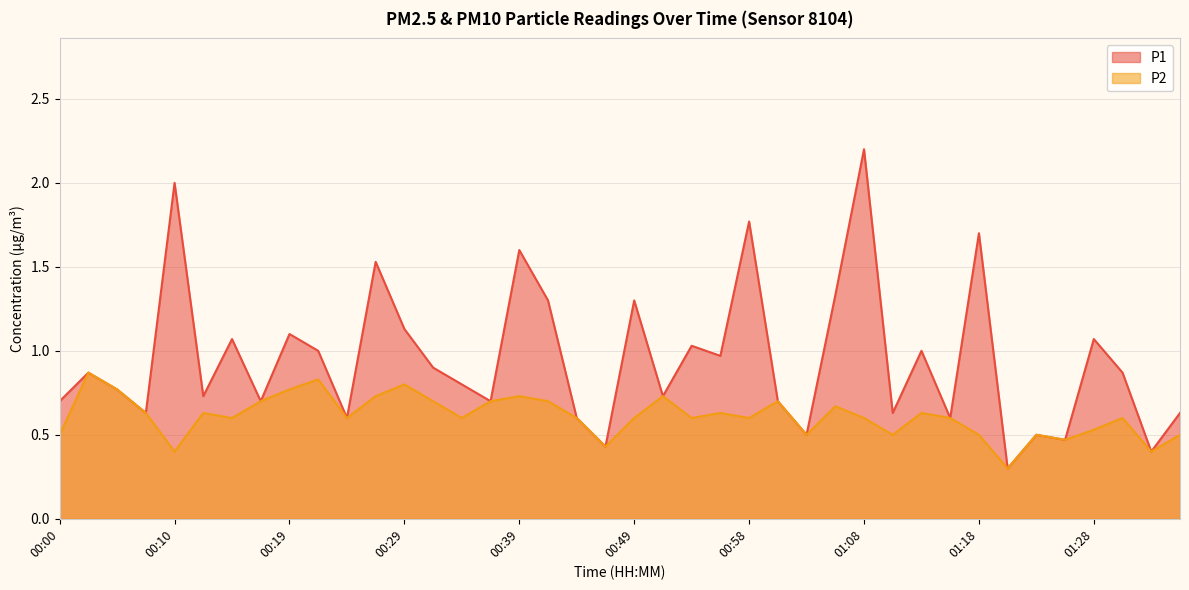

What is the lowest value of the P1 series?

0.3